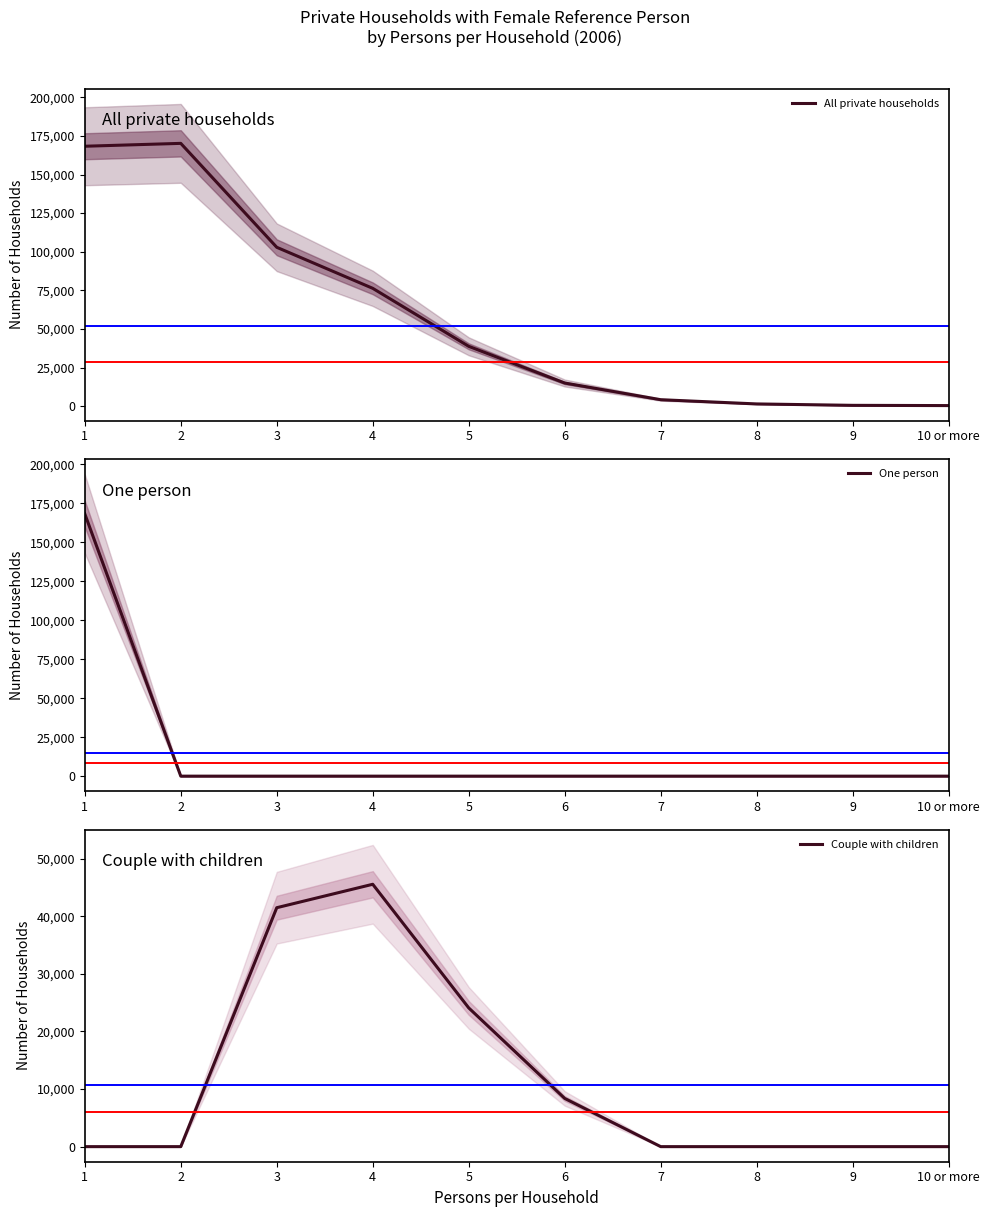

Does the chart have visible grid lines?

No